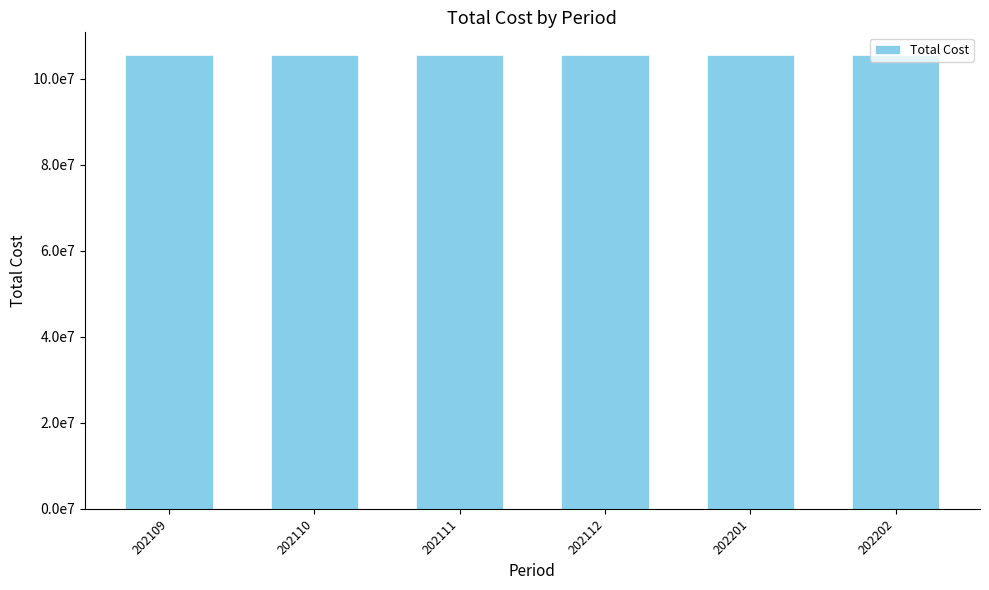

What is the ratio of the value at 202109 to the value at 202110?

1.0